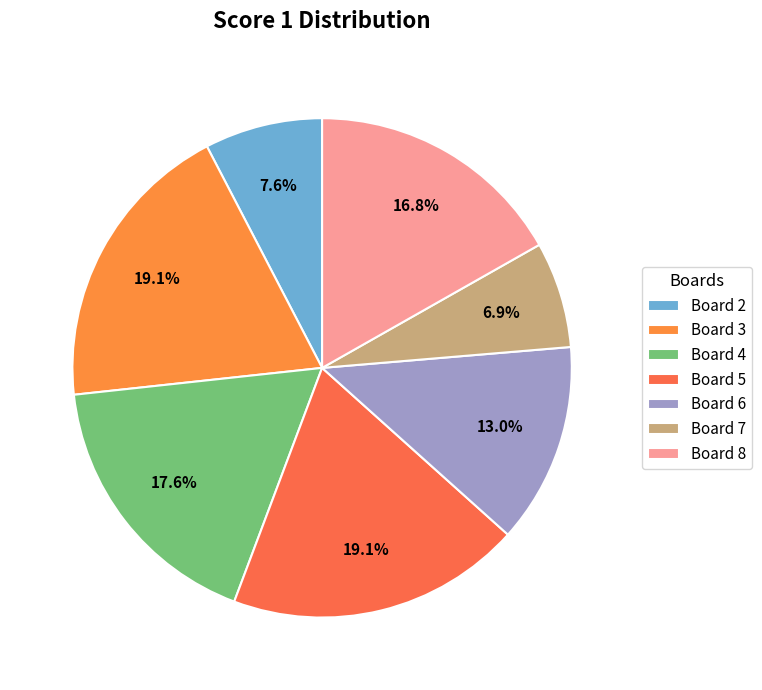

True or false: Board 7 accounts for 7% of the total.

True